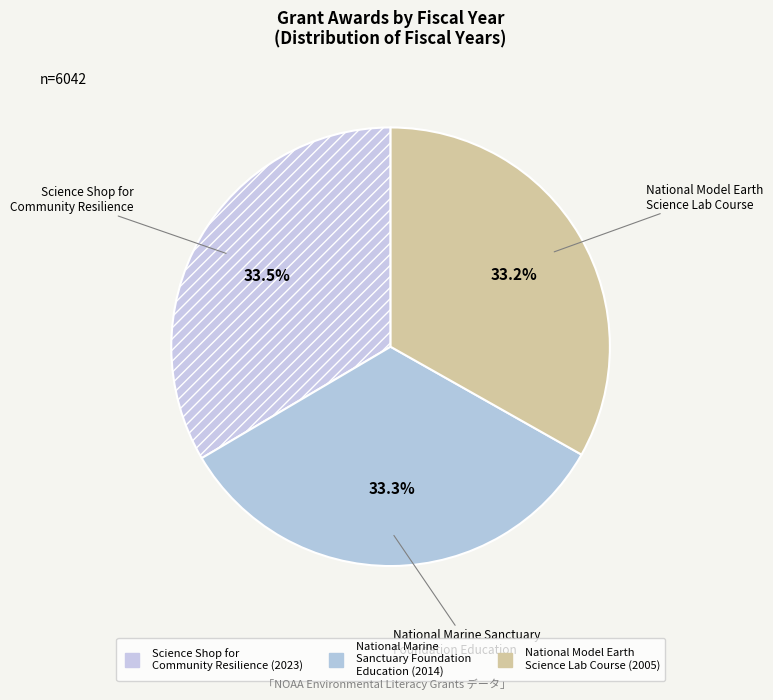

Is it true that National Marine Sanctuary Foundation Education is 45% of the pie?

False